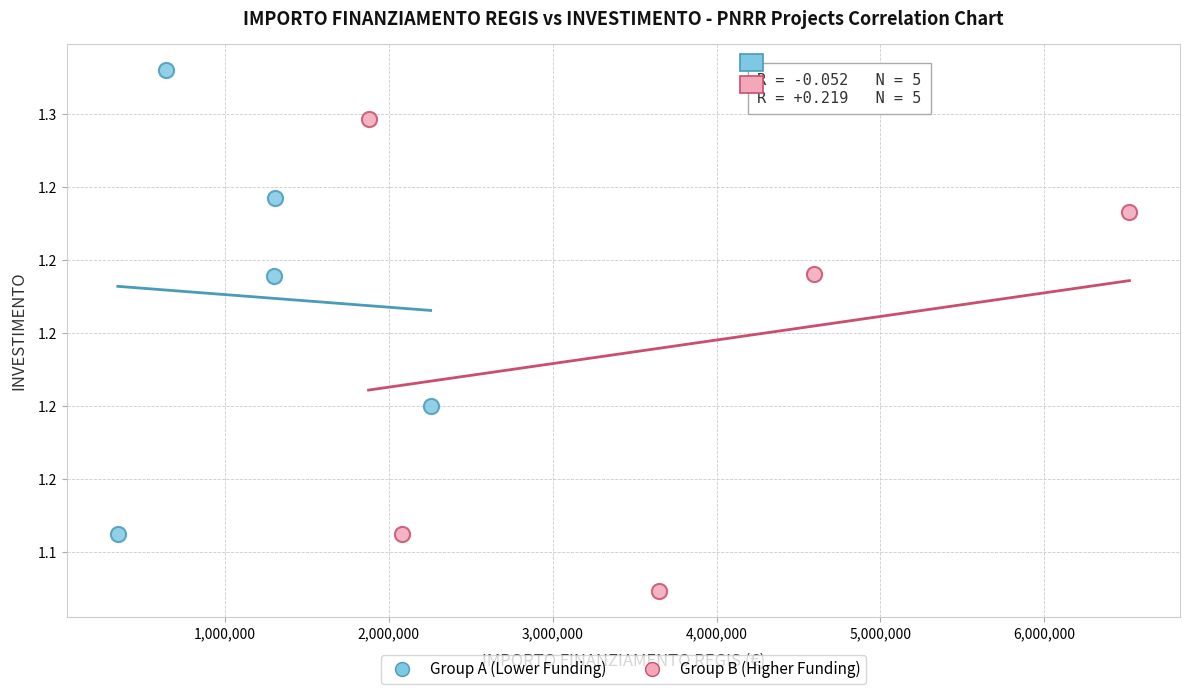

Which series reaches the minimum Y coordinate?

Group B (Higher Funding)